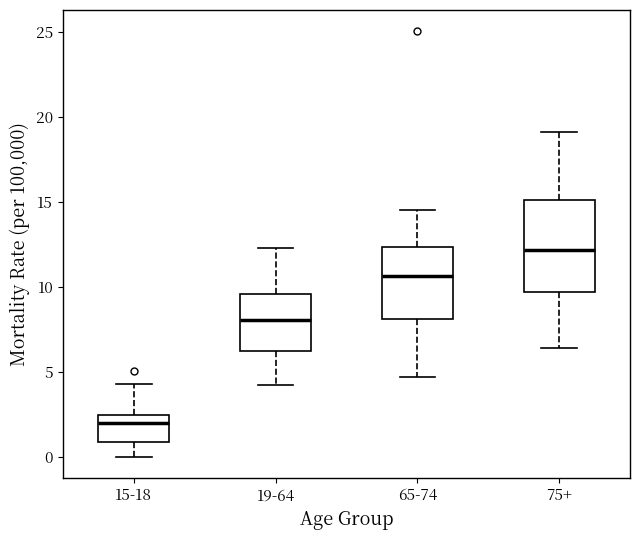

Which box is the tallest, from its lower edge to its upper edge?

75+